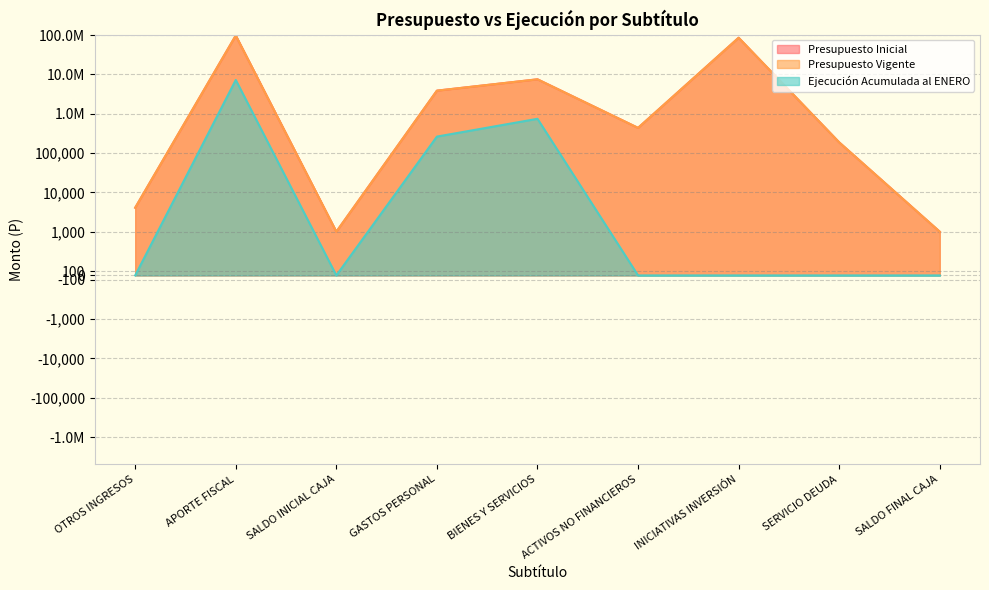

What position from the right is SALDO INICIAL CAJA?

7